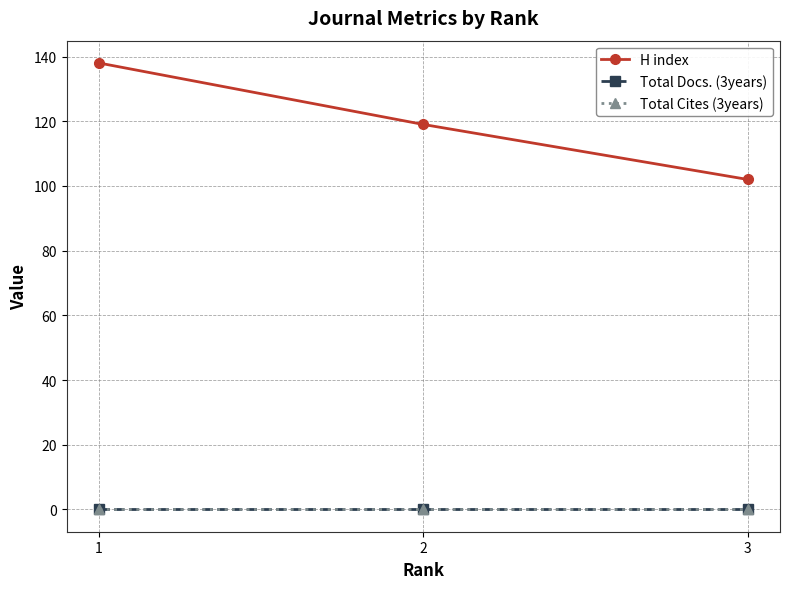

How many distinct data groups are displayed?

3